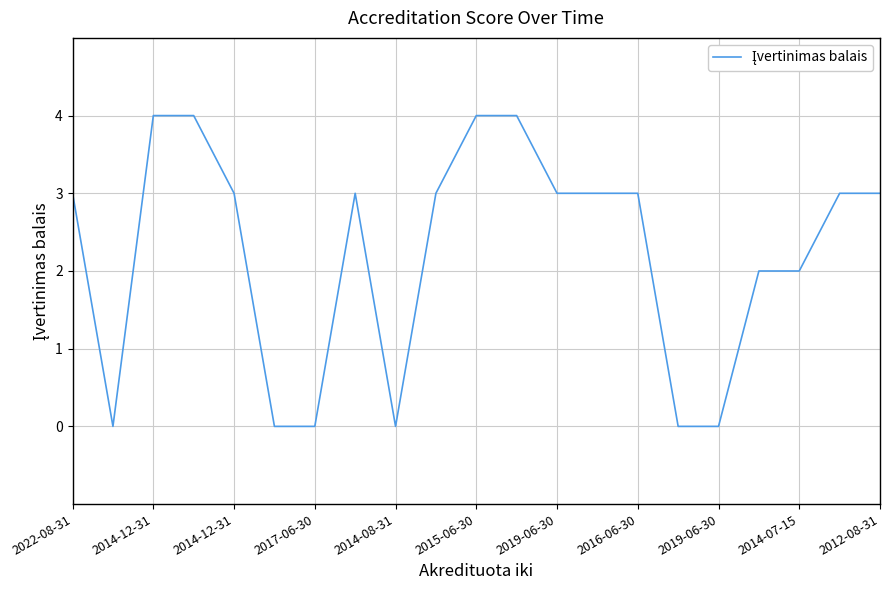

What is the maximum value shown in the chart?

4